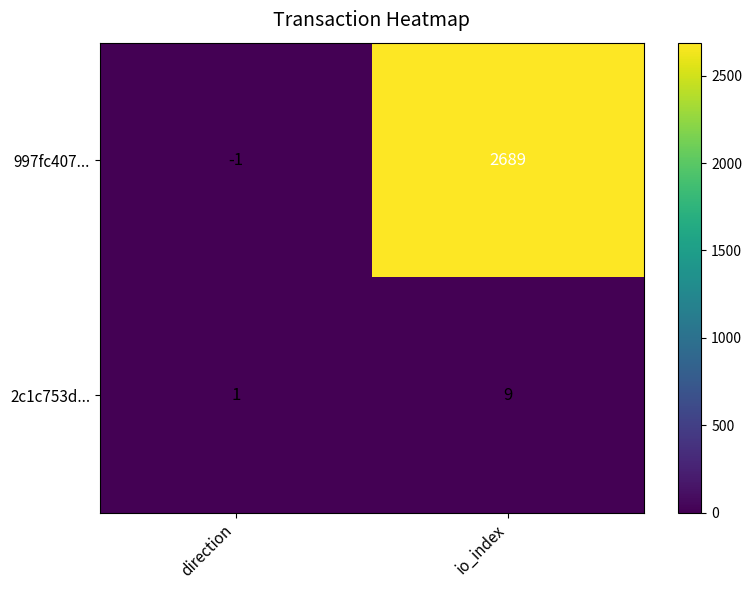

What is the spread (max minus min) of values at io_index?

2680